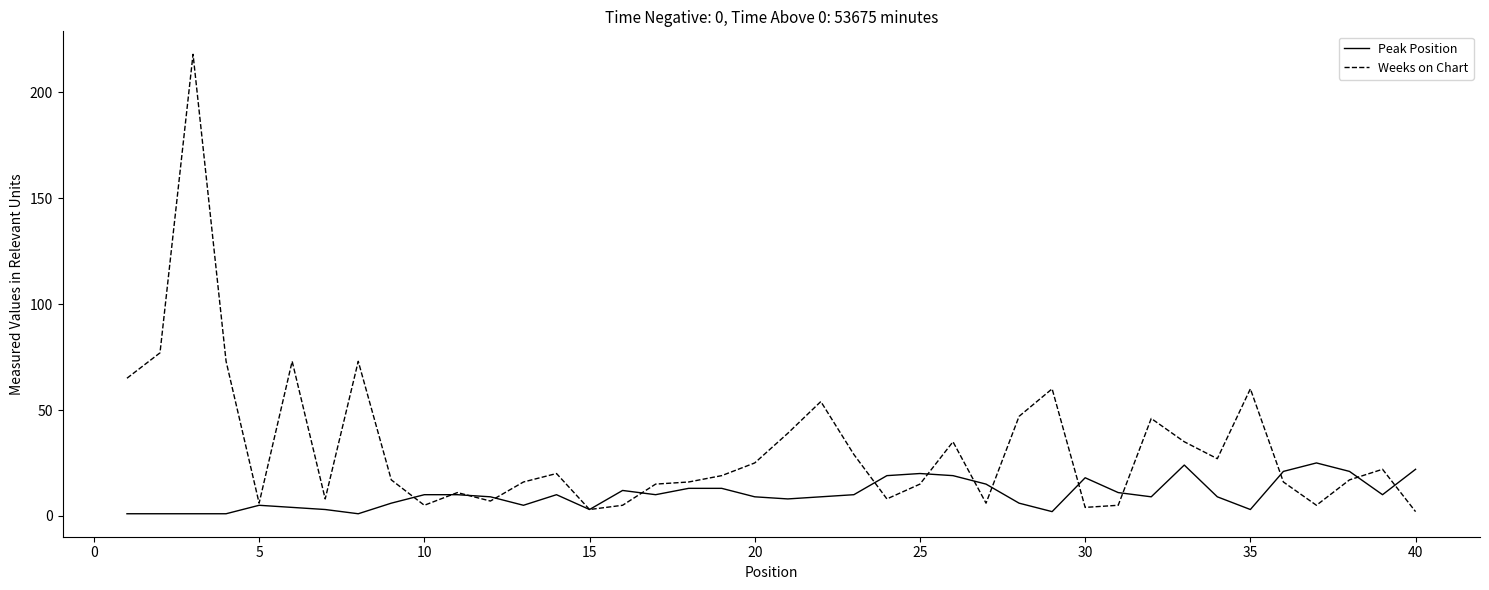

Which series has the widest spread of values?

Weeks on Chart